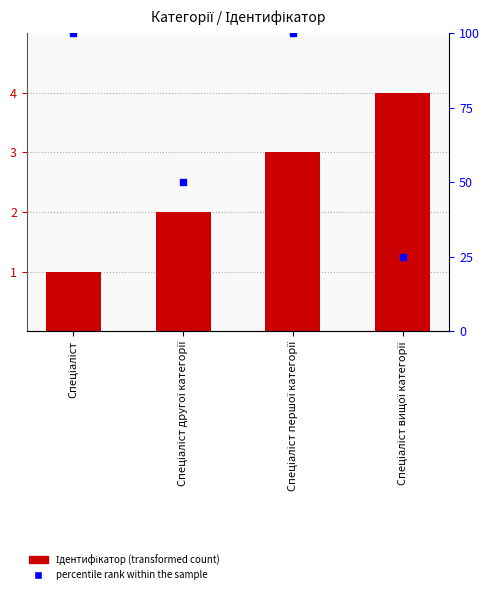

Rank the categories by value from lowest to highest.

Спеціаліст, Спеціаліст другої категорії, Спеціаліст першої категорії, Спеціаліст вищої категорії